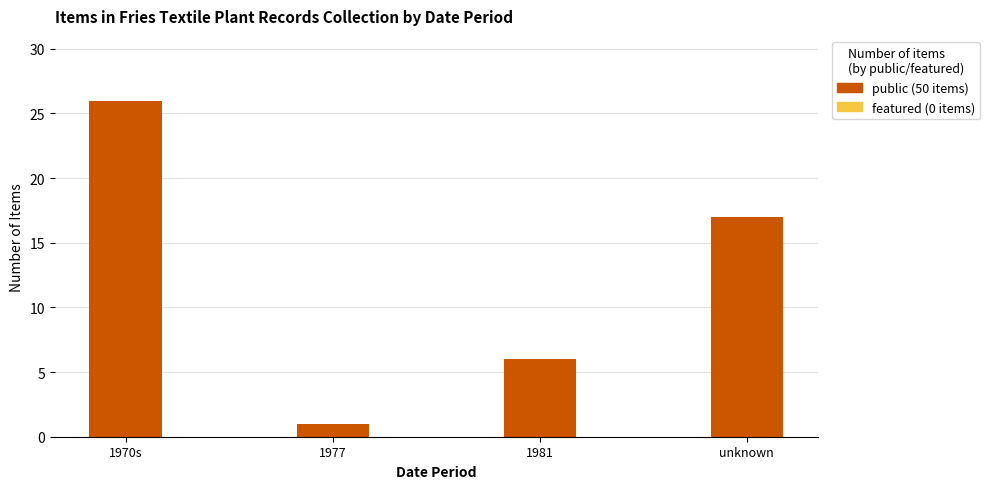

Rank the categories by value from highest to lowest.

1970s, unknown, 1981, 1977